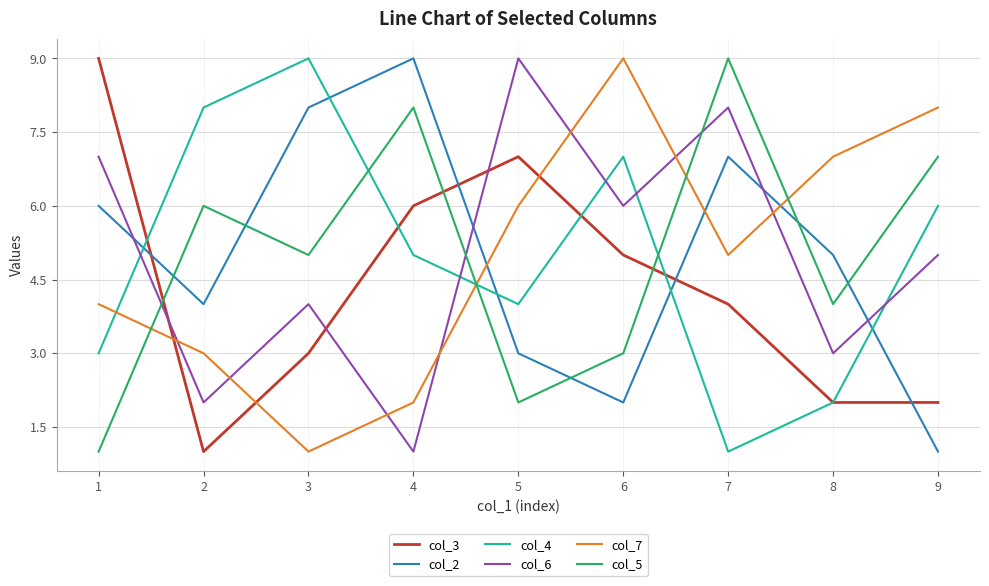

True or false: col_6 and col_2 intersect in this chart.

True